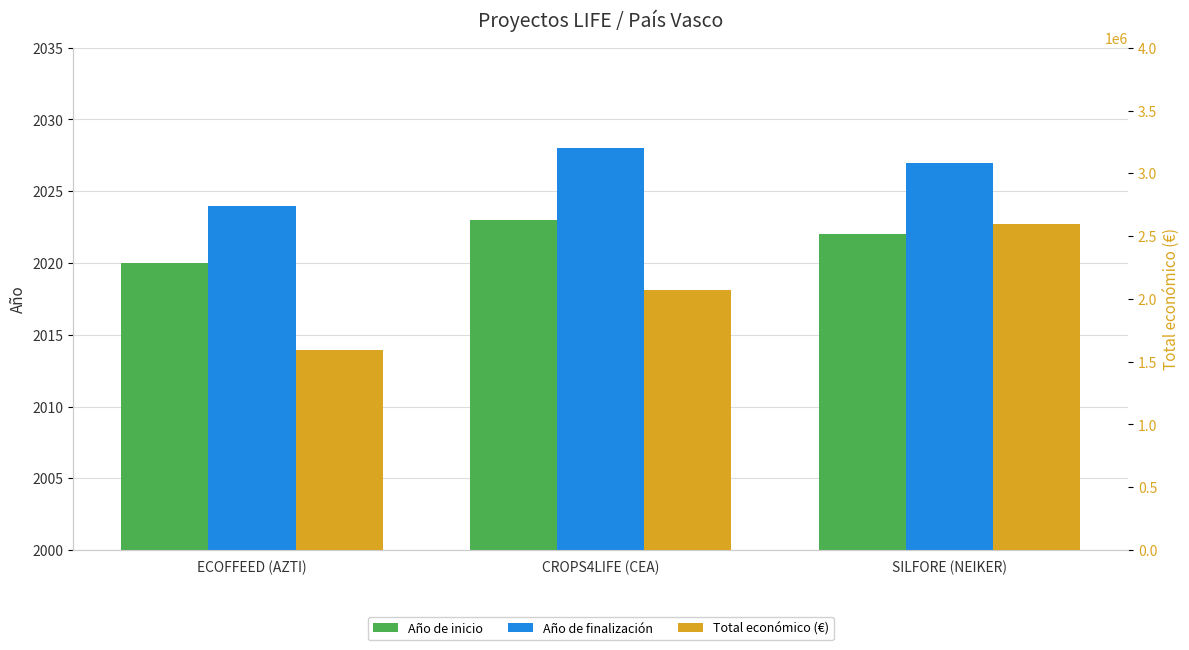

The value of Año de finalización at ECOFFEED (AZTI) is 2024. True or false?

True